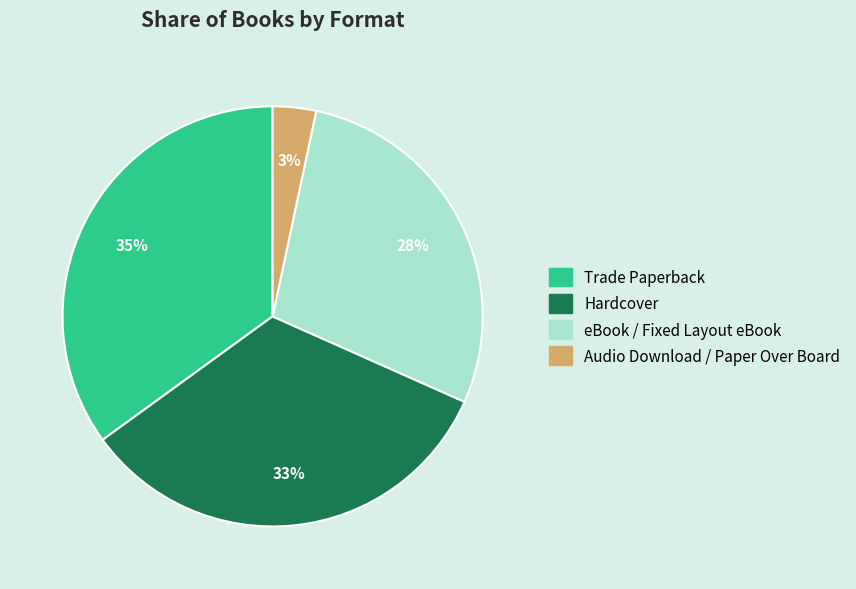

What percentage is the eBook / Fixed Layout eBook slice, to the nearest percent?

28%